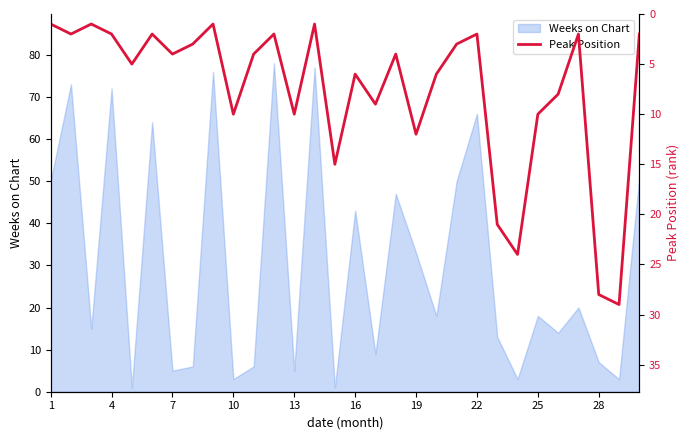

How many lines are shown in the chart?

1